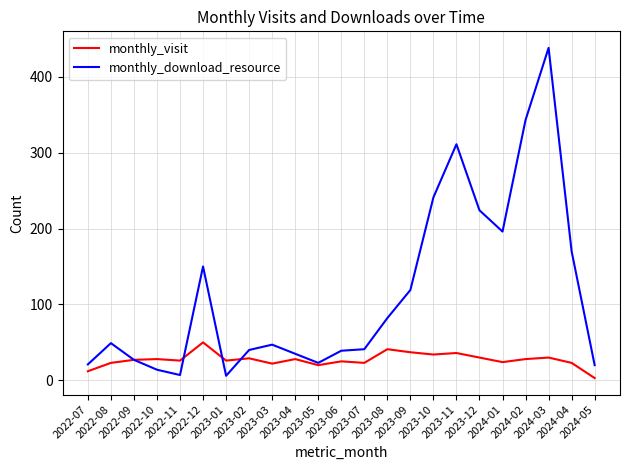

What are all the series names shown in the legend?

monthly_visit, monthly_download_resource